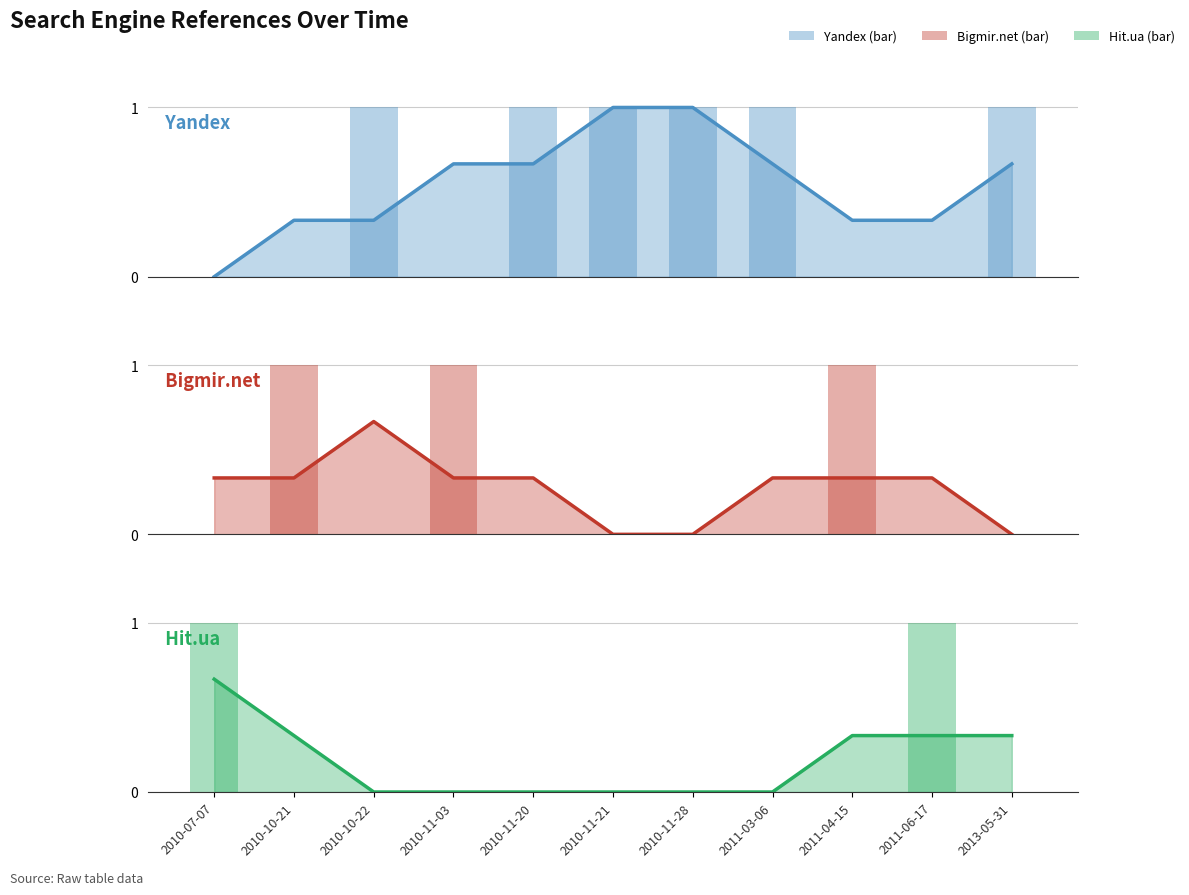

At which category does the chart reach its peak across all series?

2010-11-21